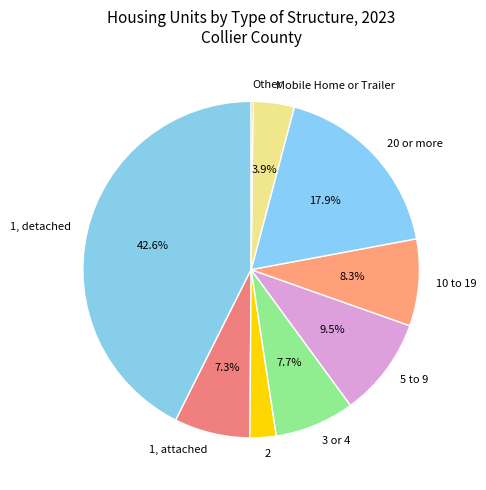

What is the largest slice in the pie chart?

1, detached